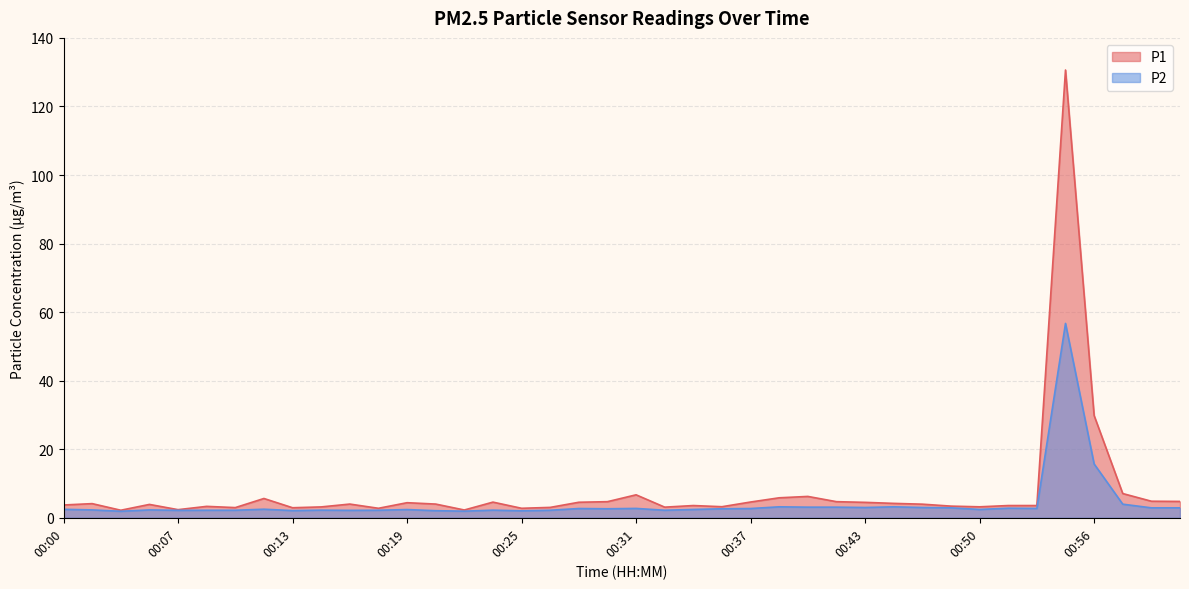

At which category is the sum across all series the highest?

00:54